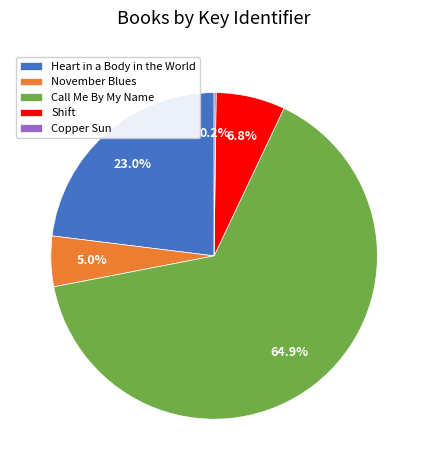

What percentage is NOT represented by November Blues?

95.0%